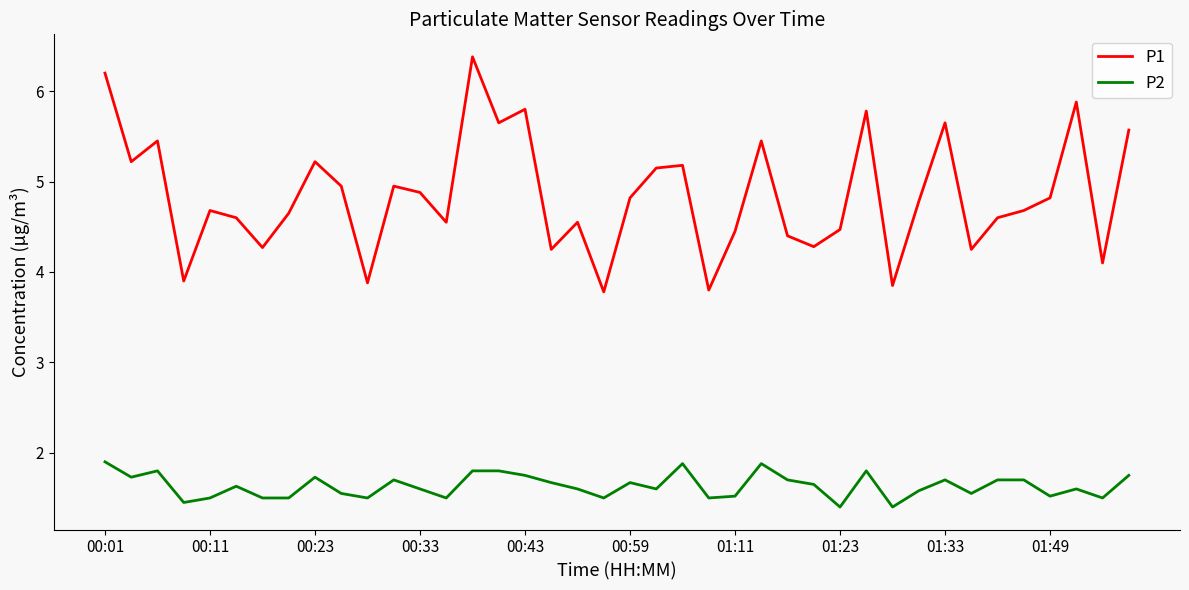

What is the difference between the maximum and minimum values in the P2 series?

0.5